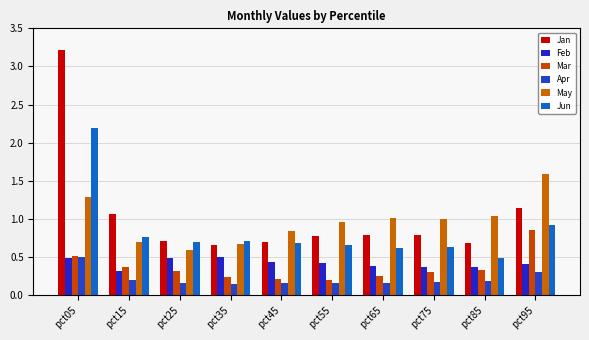

What are all the series names shown in the legend?

Jan, Feb, Mar, Apr, May, Jun